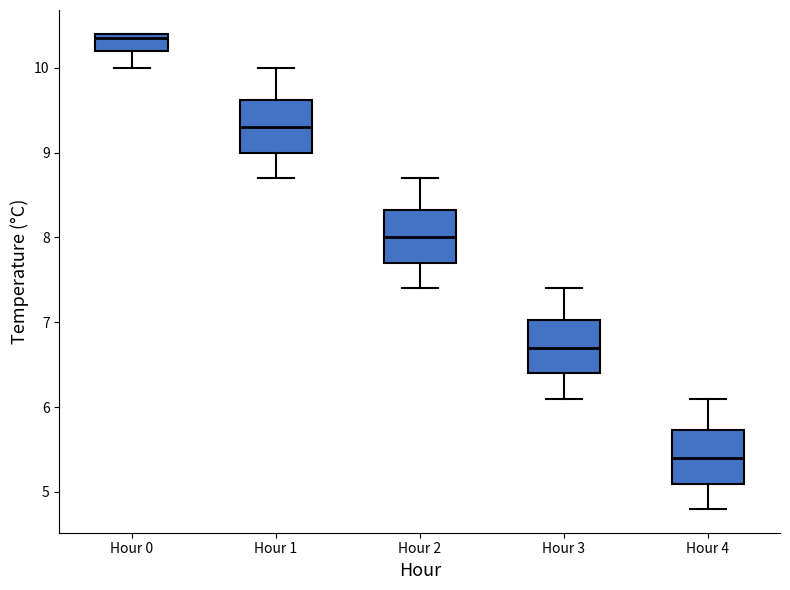

Where is the upper edge of the box for Hour 3 on the y-axis? The values are not printed on the chart, so give them approximately, as read against the axis.

7.0